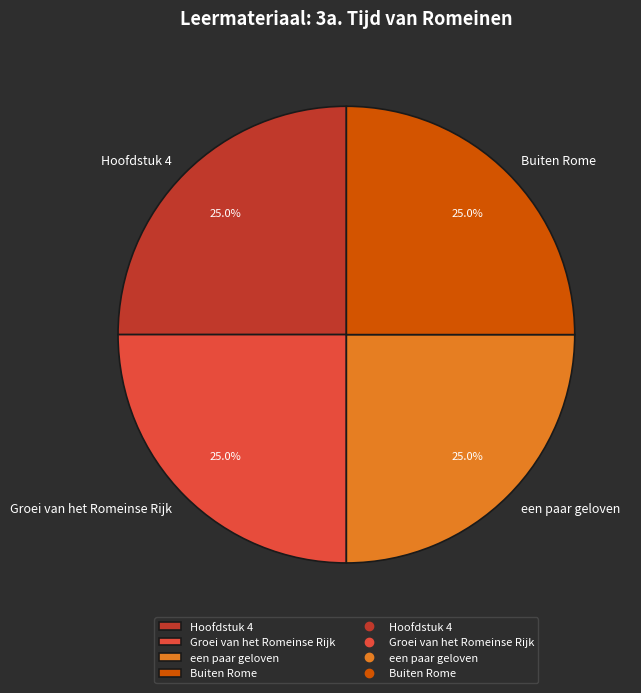

Count the number of slices in the pie.

4